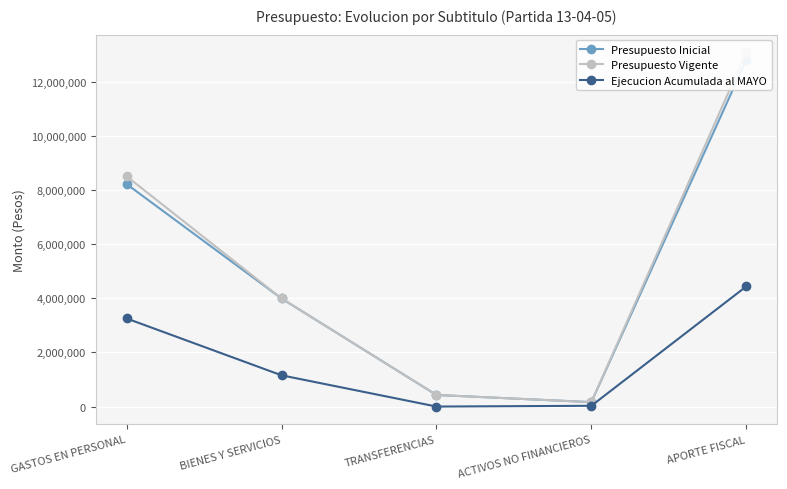

What is the total value across all series at ACTIVOS NO FINANCIEROS?

353228